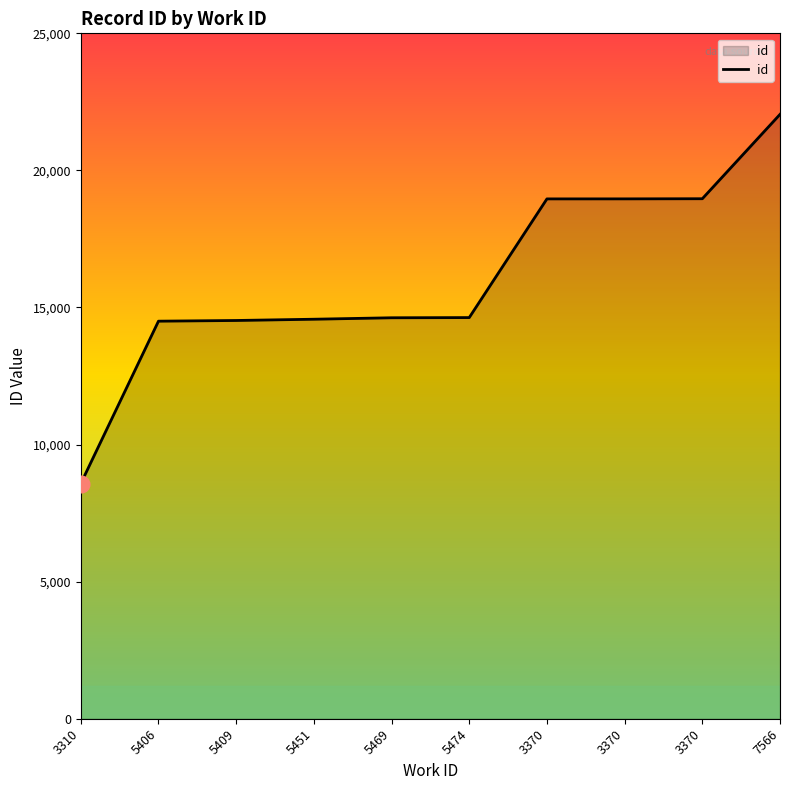

What is the label of the 10th point from the left?

7566